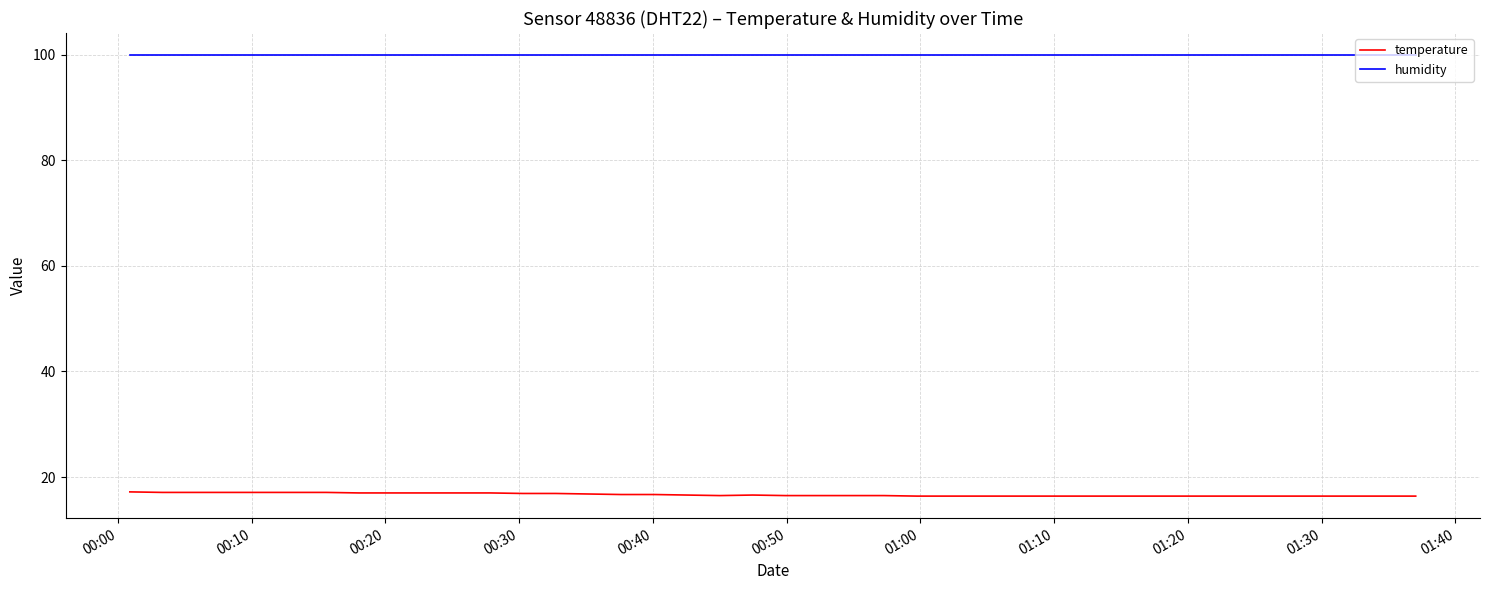

True or false: temperature and humidity cross at least once.

False